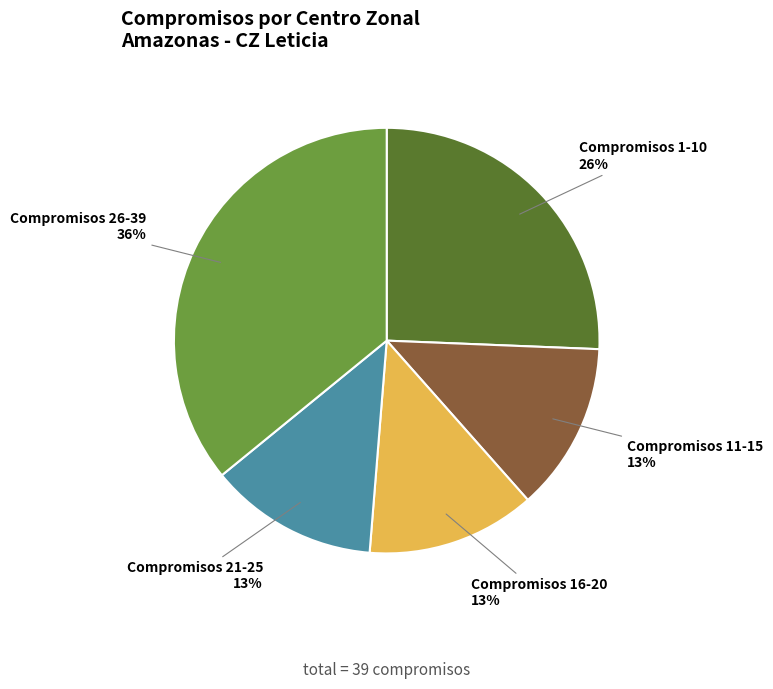

What is the ratio of the value at Compromisos 16-20 to the value at Compromisos 1-10?

0.5